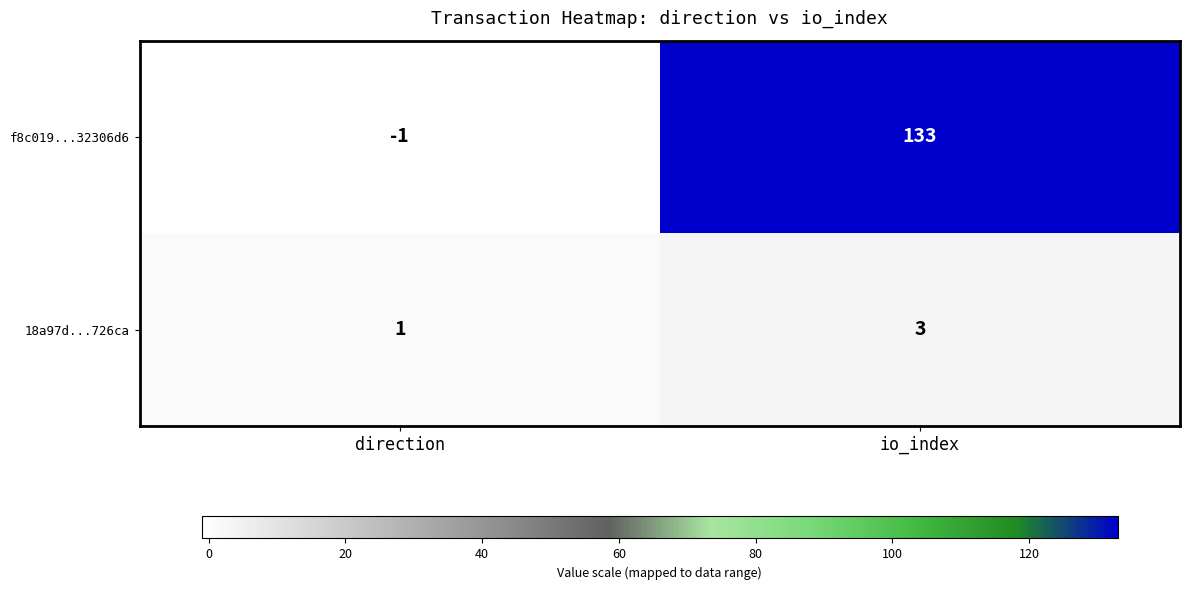

How many distinct data groups are displayed?

2